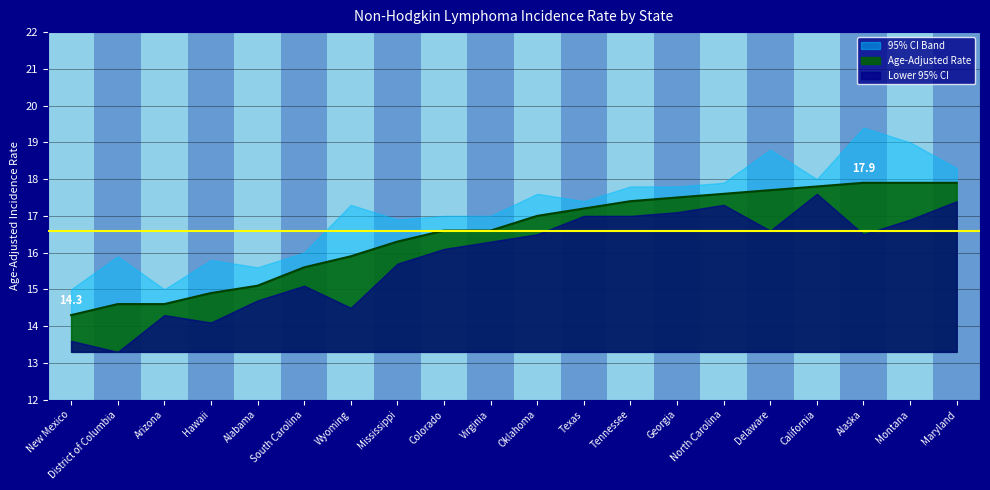

At how many categories does at least one series exceed 18?

4